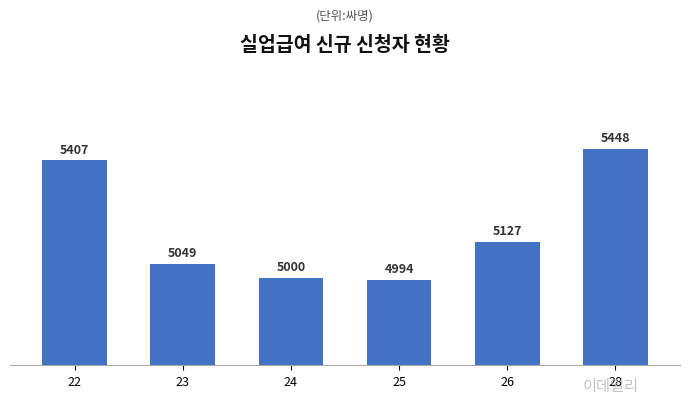

What is the minimum value shown in the chart?

4994239